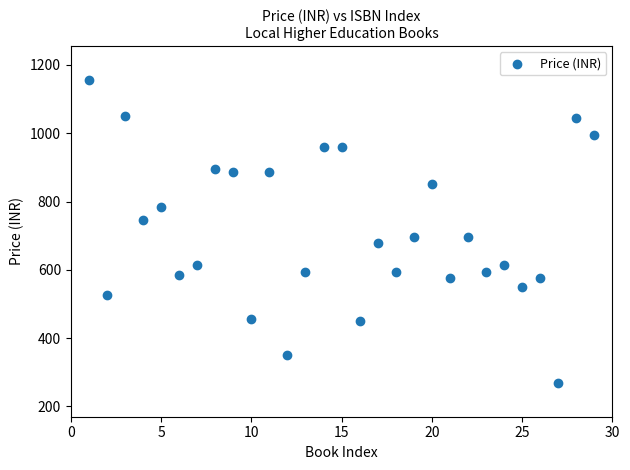

What is the range of Y values (max minus min)?

885